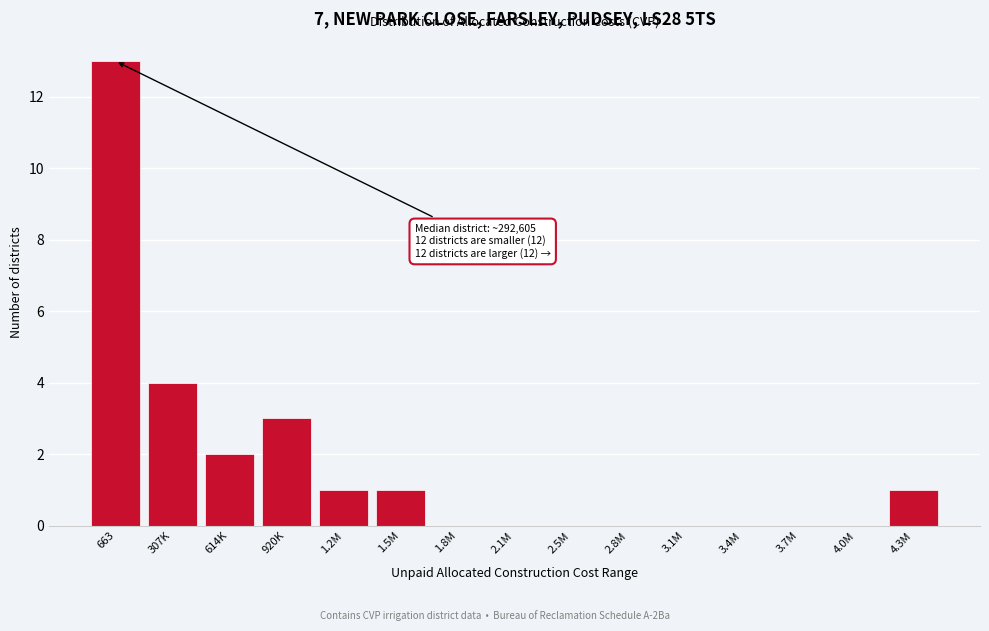

Reading right to left, what are all the values shown in this chart?

4.3M=1	4.0M=0	3.7M=0	3.4M=0	3.1M=0	2.8M=0	2.5M=0	2.1M=0	1.8M=0	1.5M=1	1.2M=1	920K=3	614K=2	307K=4	663=13